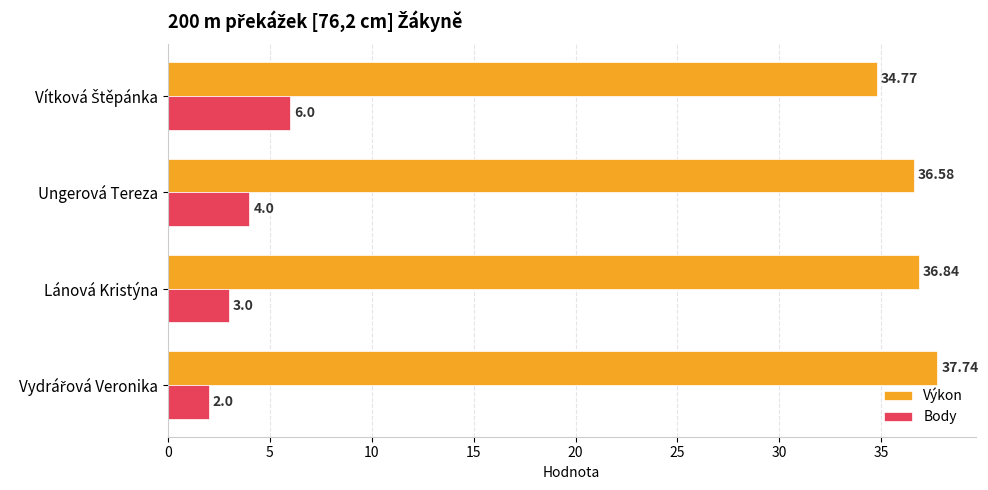

What are all the series names shown in the legend?

Výkon, Body